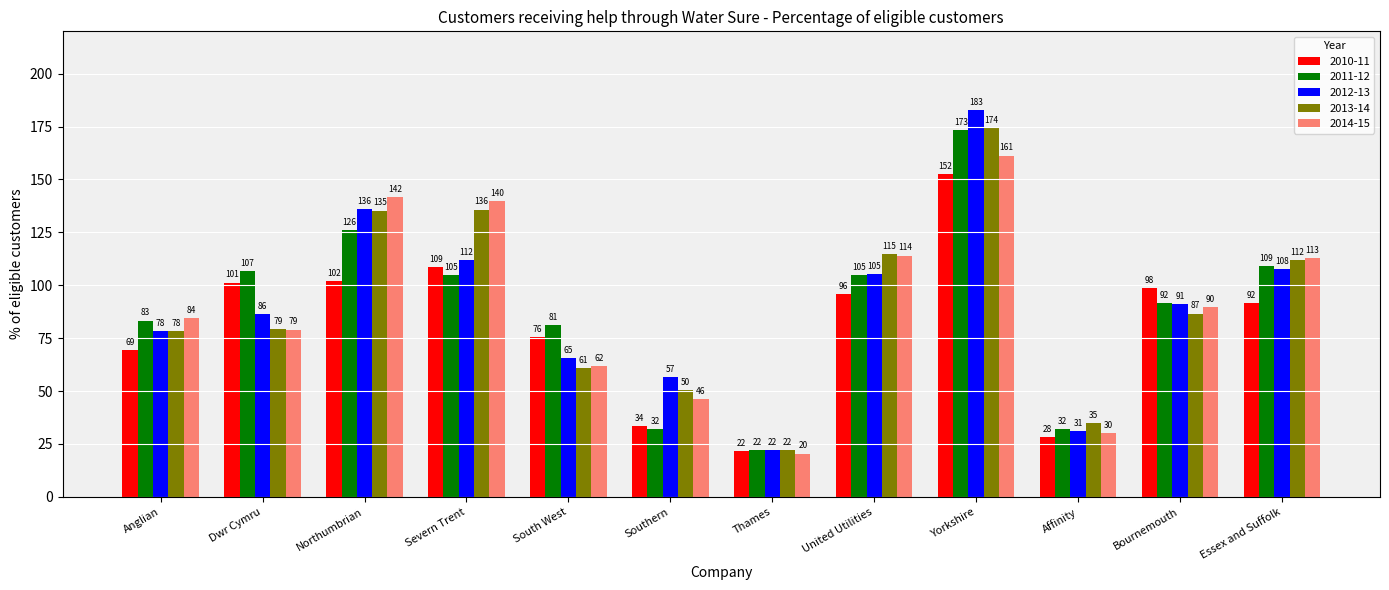

At which label does 2011-12 first exceed 104?

Dwr Cymru